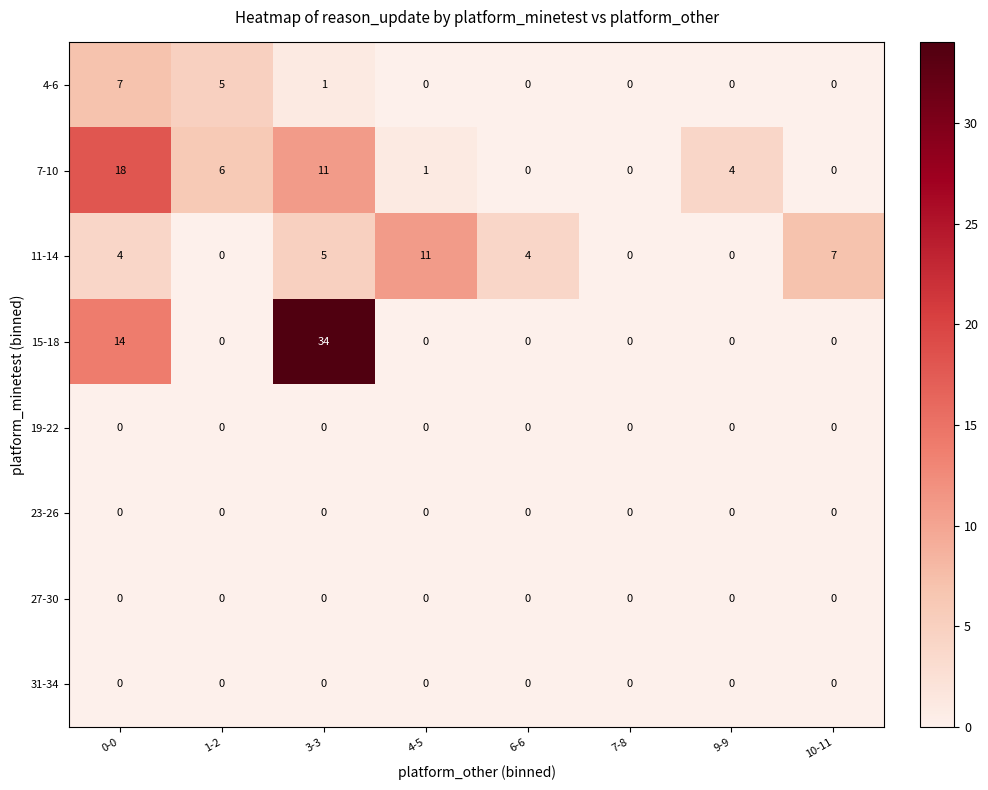

What is the difference between the second highest and minimum values in the 7-10 series?

11